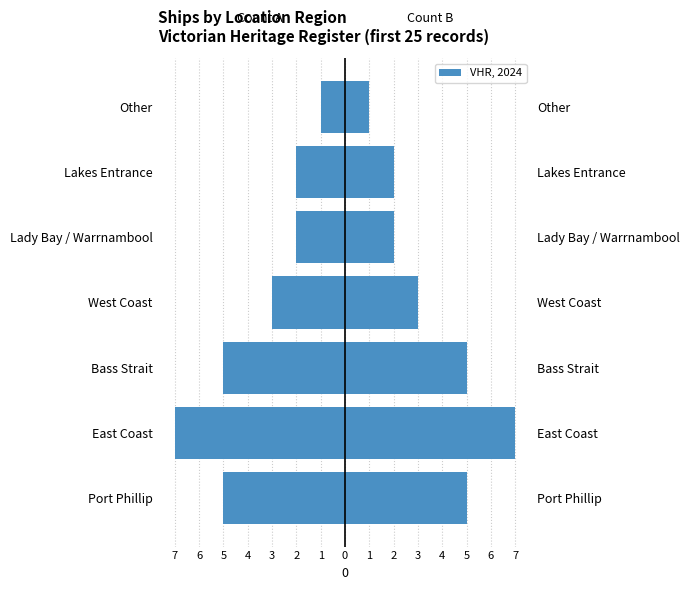

At Bass Strait, list the series in order from largest to smallest.

Count (right), Count (left)